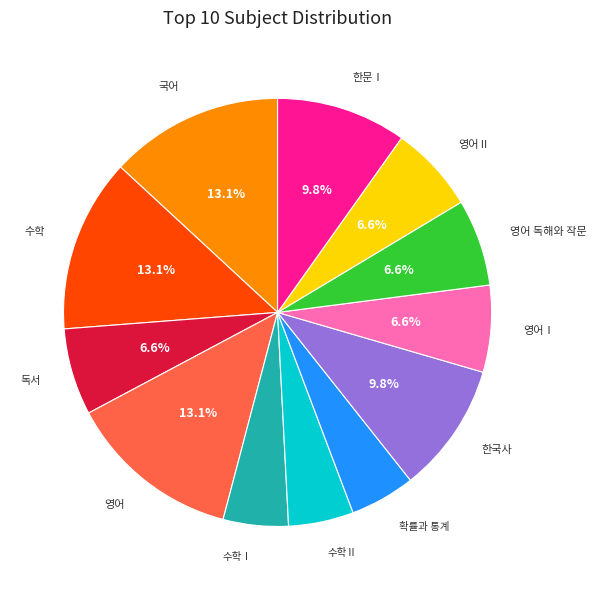

Does 영어Ⅰ account for over 50% of the chart?

No